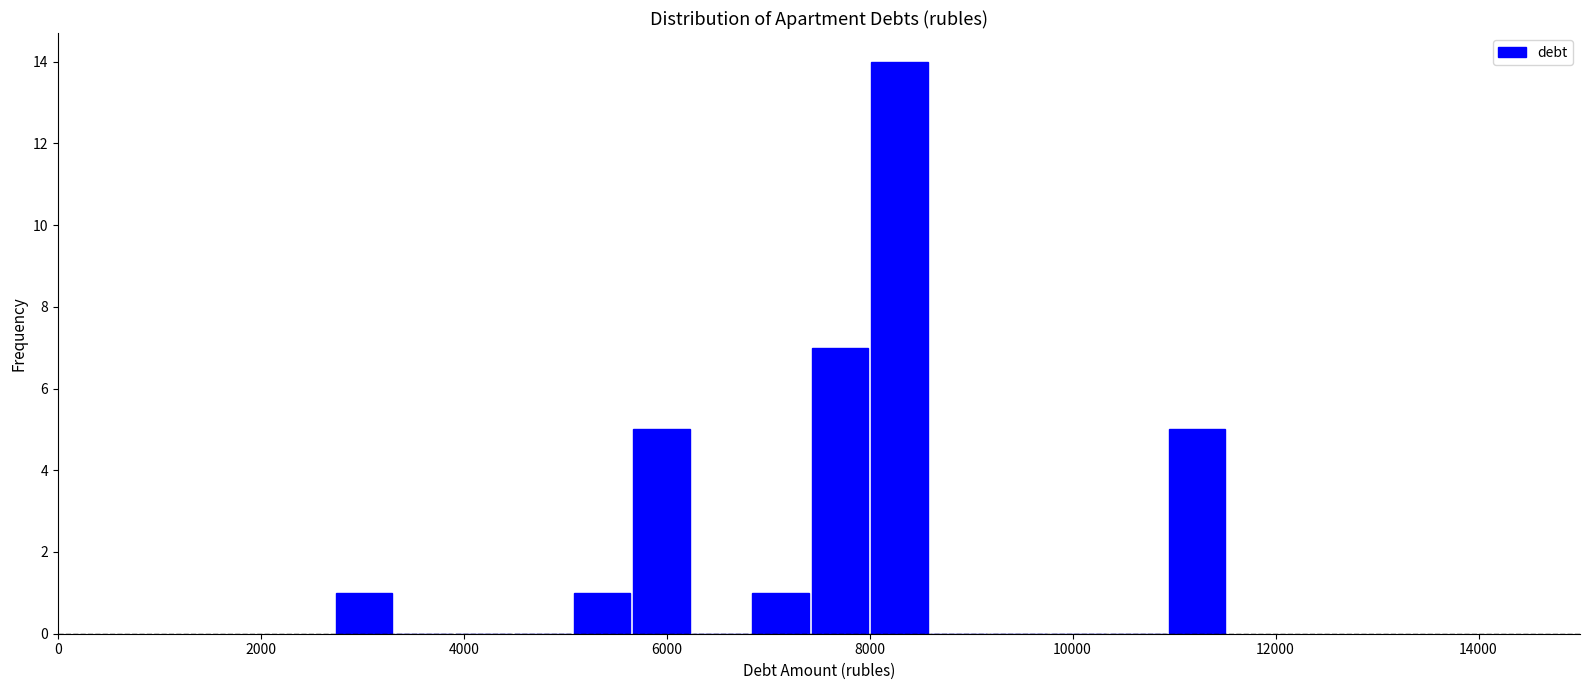

Around what value on the x-axis is the tallest bar? Give the approximate position of its centre, as read against the axis.

8200